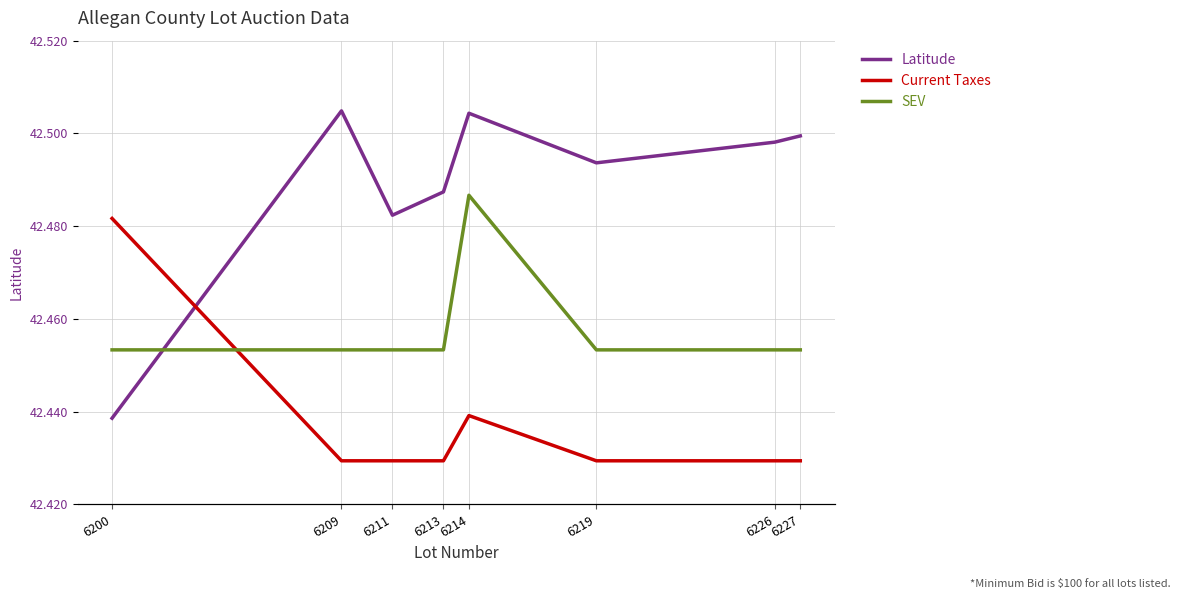

What is the sum of the Current Taxes values at 6211 and 6213?

2.3